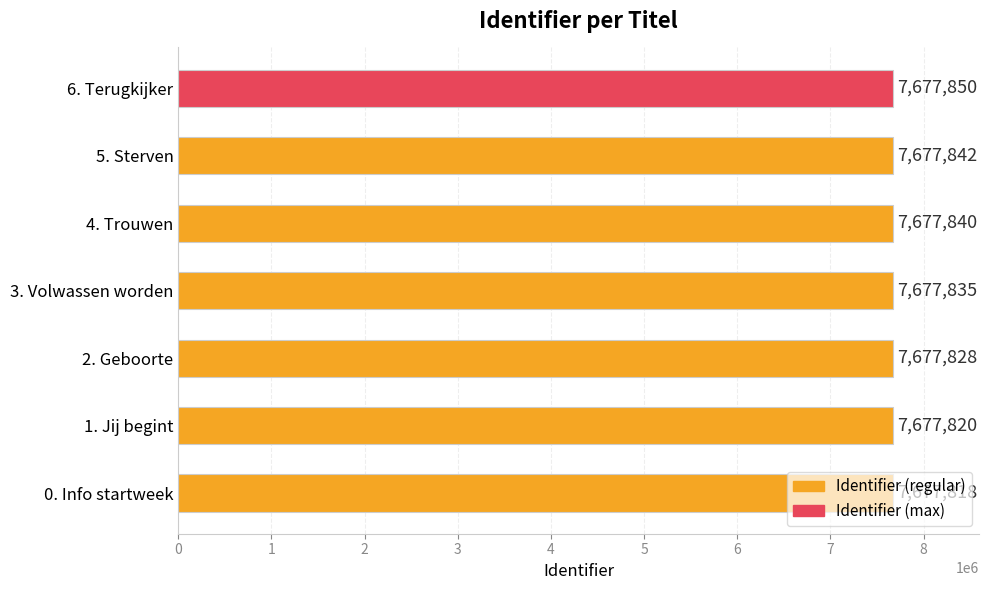

What is the difference between the maximum and second lowest values?

30